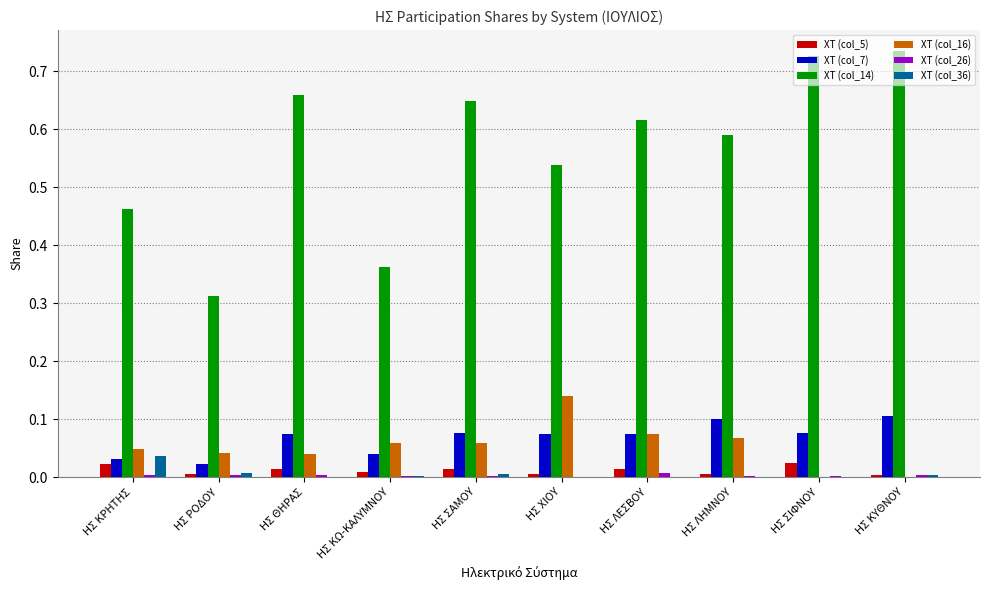

Where is ΧΤ (col_14) nearest to the value 0?

ΗΣ ΡΟΔΟΥ